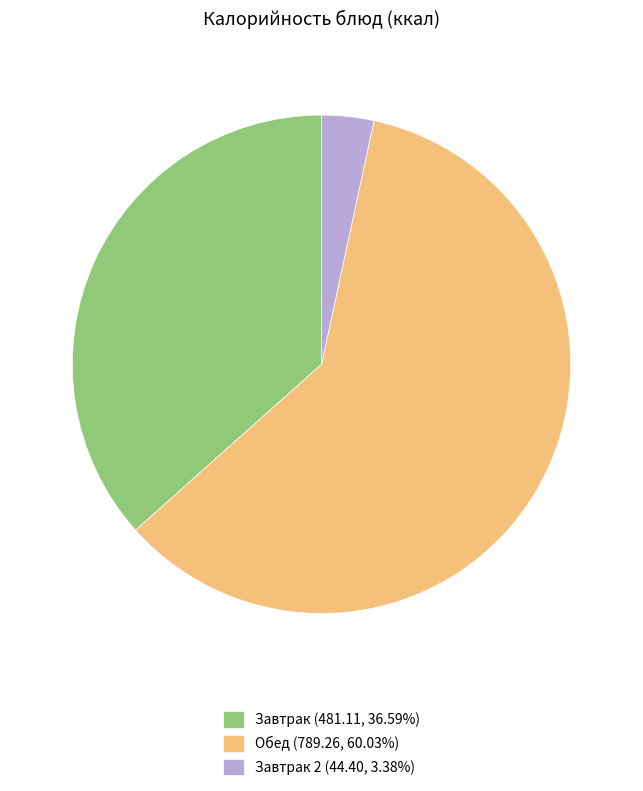

Do Завтрак (481.11, 36.59%) and Завтрак 2 (44.40, 3.38%) together represent more than half of the pie?

No